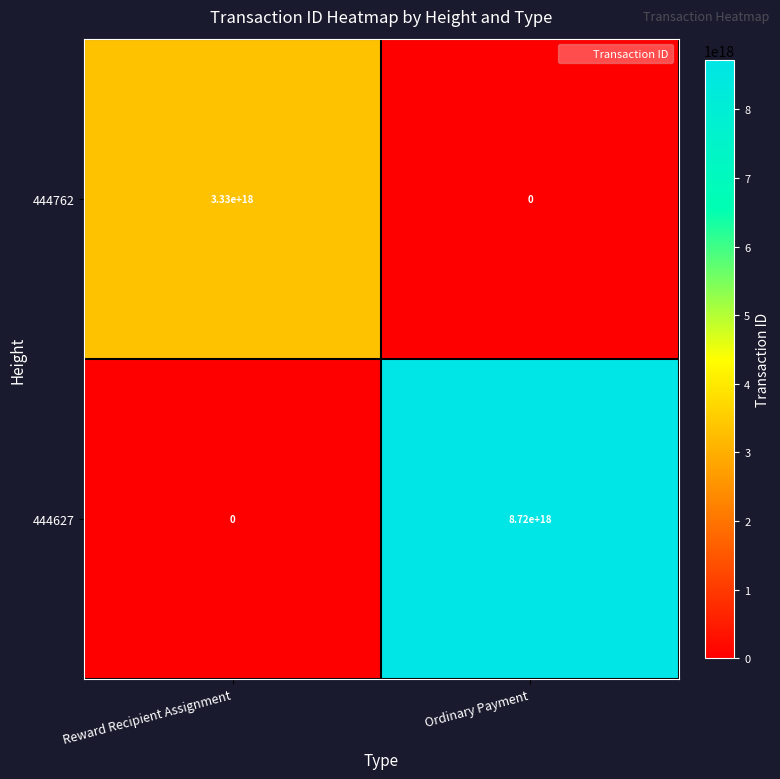

Which series has the largest total across all categories?

444627